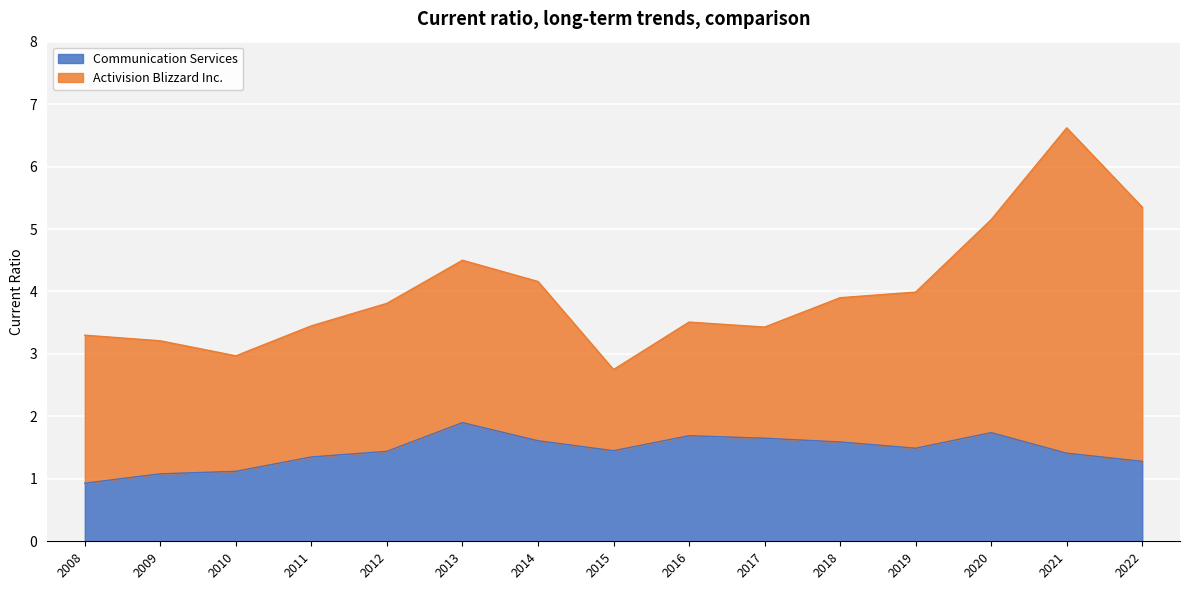

How many data points does each series have?

15